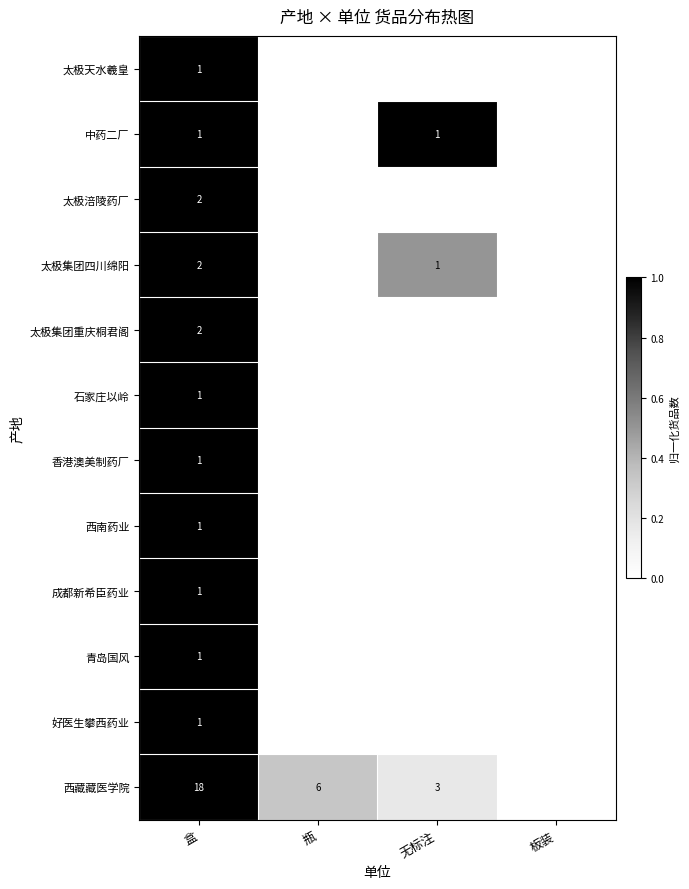

How many distinct data groups are displayed?

12